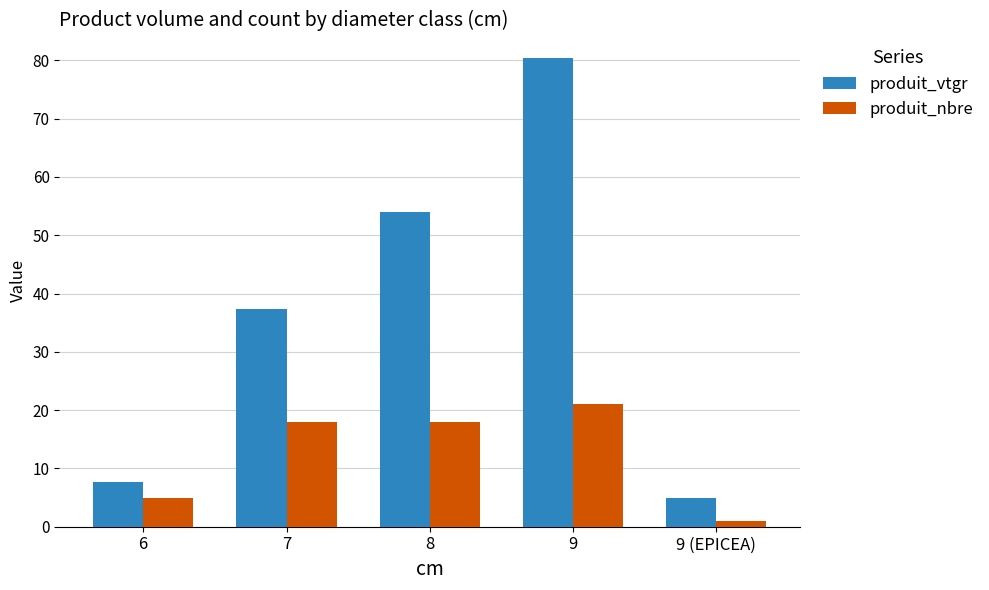

Which series changed the most between 6 and 7?

produit_vtgr